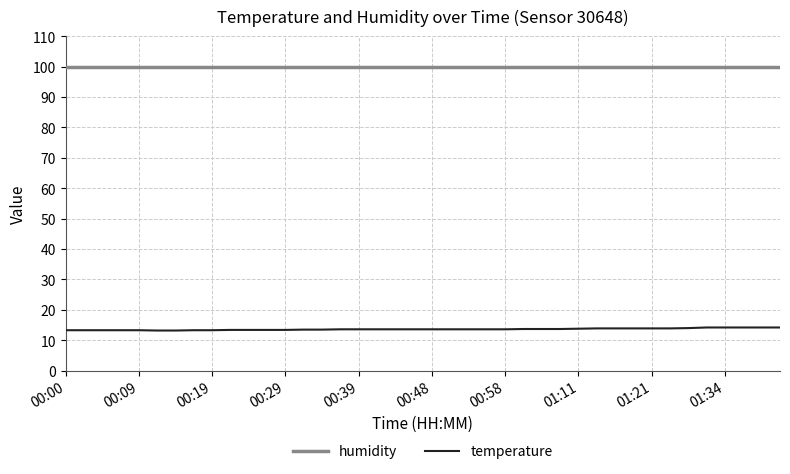

Which series has the largest total across all categories?

humidity